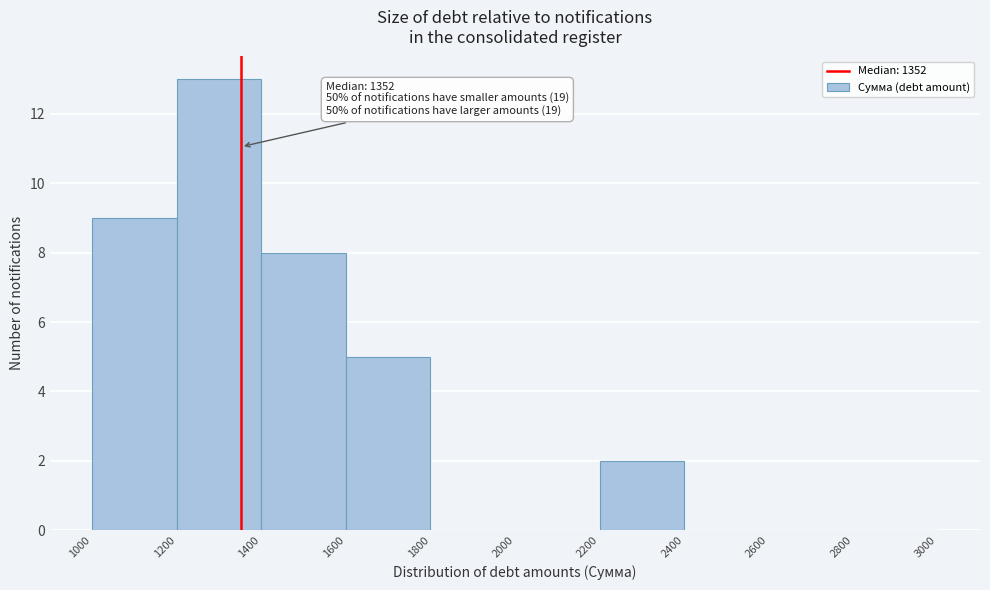

Over which range of the x-axis is the bar tallest?

1200 to 1400